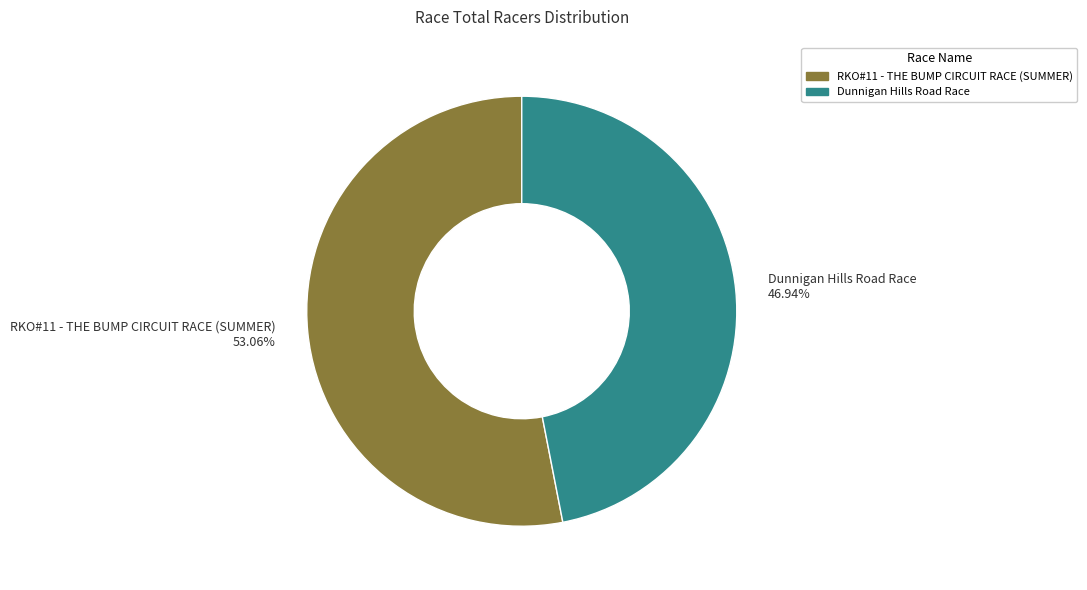

Does any single category account for the majority?

Yes